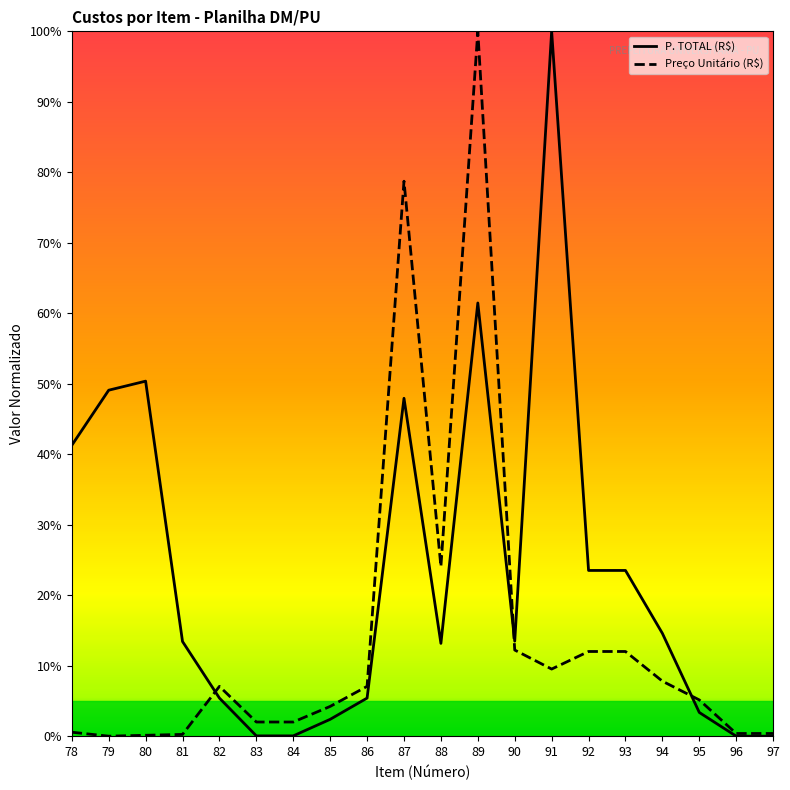

The P. TOTAL (R$) series shows 23.5 at 93. True or false?

True